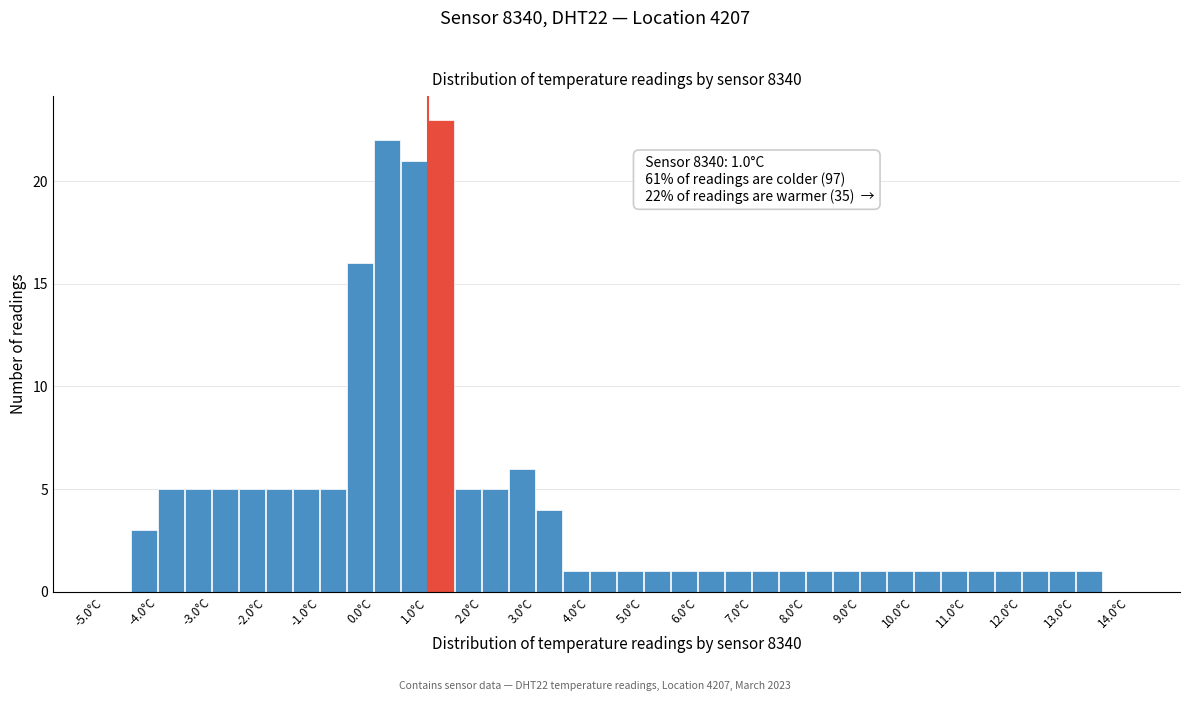

Over which range of the x-axis is the bar tallest?

1.0 to 1.5